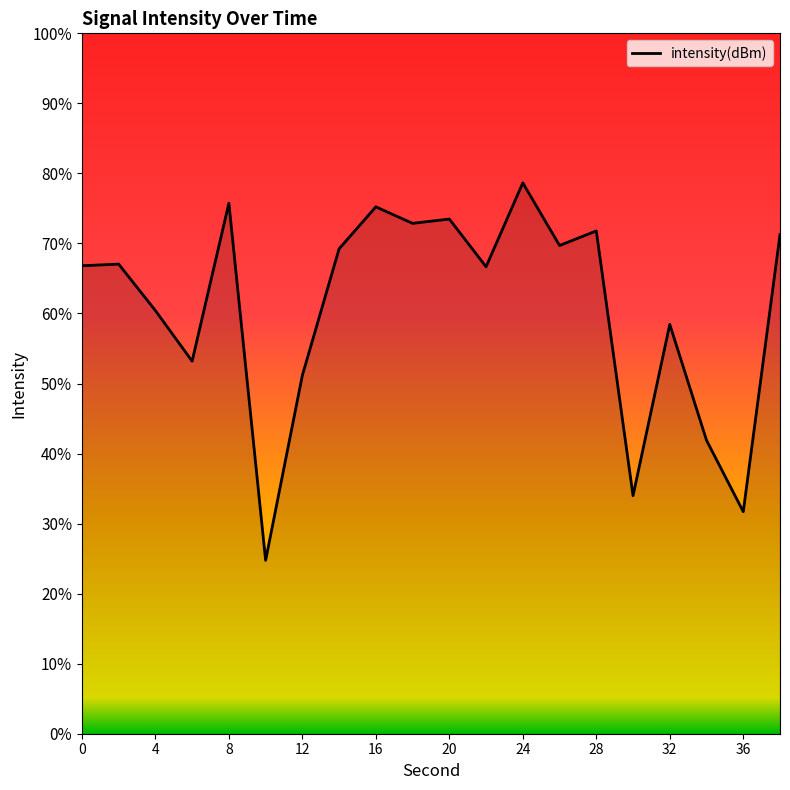

What is the maximum value shown in the chart?

78.6